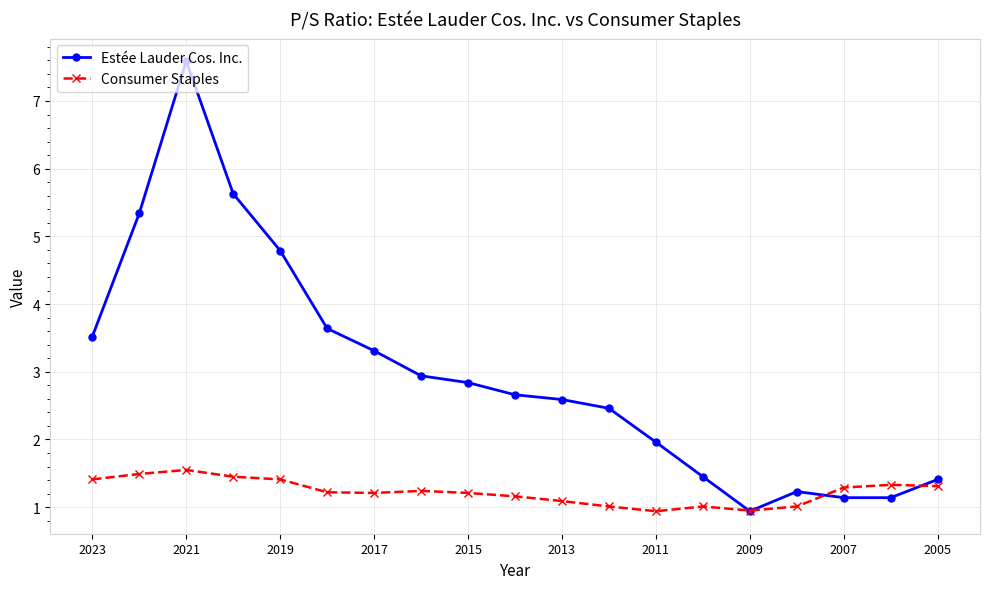

True or false: Estée Lauder Cos. Inc. and Consumer Staples intersect in this chart.

True